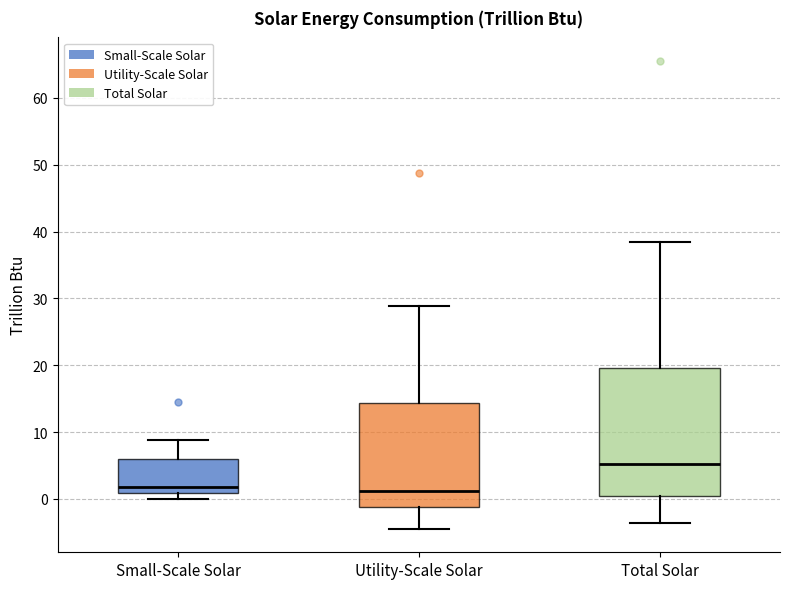

Reading left to right, transcribe this box plot: for each box, give where its median line is, the range the box spans, and where its two whiskers end, as read against the y-axis. The values are not printed on the chart, so give them approximately, as read against the axis.

Small-Scale Solar: median 2, box 1 to 6, whiskers 0 to 9
Utility-Scale Solar: median 1, box -1 to 14, whiskers -4 to 29
Total Solar: median 5, box 0 to 20, whiskers -4 to 38